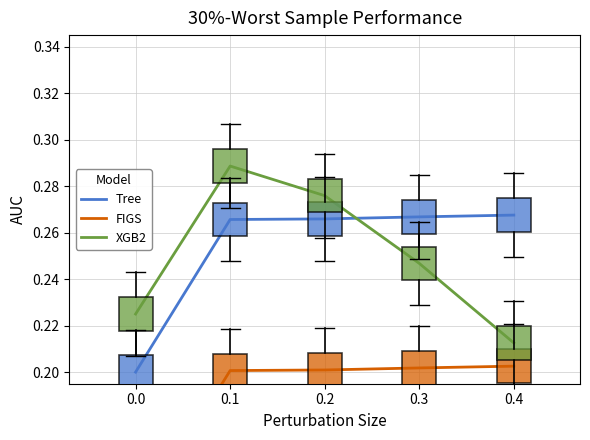

Which series reaches the maximum Y coordinate?

XGB2